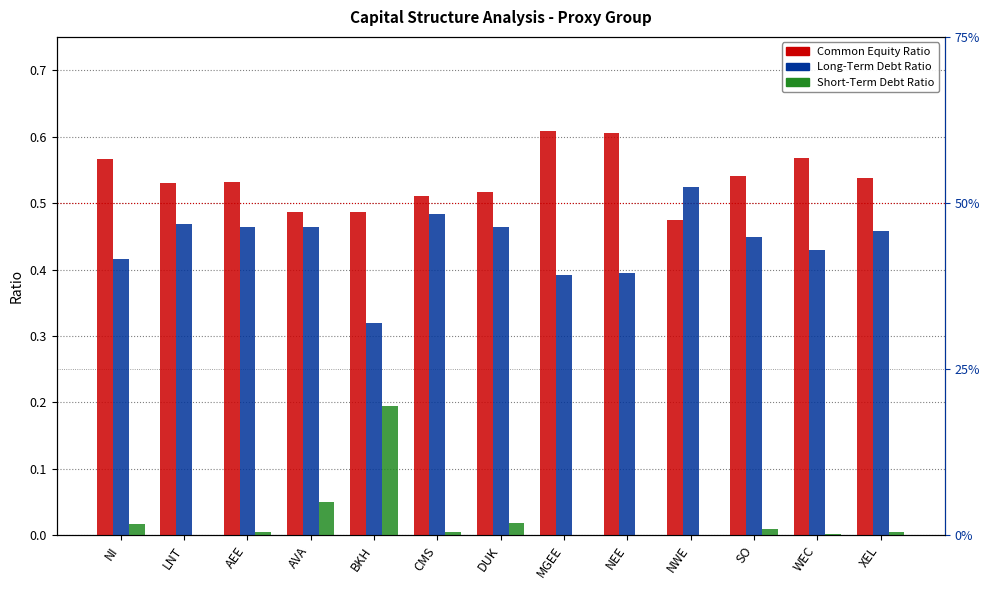

Reading right to left, list all the values displayed in this chart.

Common Equity Ratio: 0.5	0.6	0.5	0.5	0.6	0.6	0.5	0.5	0.5	0.5	0.5	0.5	0.6
Long-Term Debt Ratio: 0.5	0.4	0.4	0.5	0.4	0.4	0.5	0.5	0.3	0.5	0.5	0.5	0.4
Short-Term Debt Ratio: 0.0	0.0	0.0	0.0	0.0	0.0	0.0	0.0	0.2	0.1	0.0	0.0	0.0